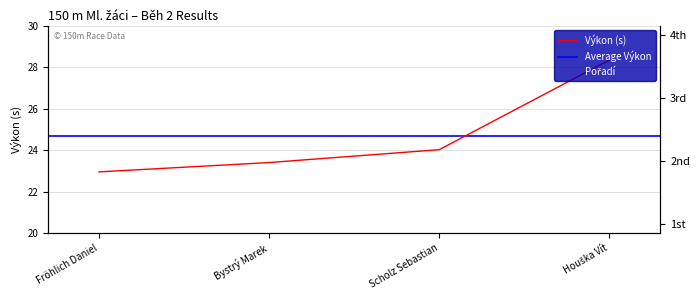

At how many categories does at least one series exceed 9?

4